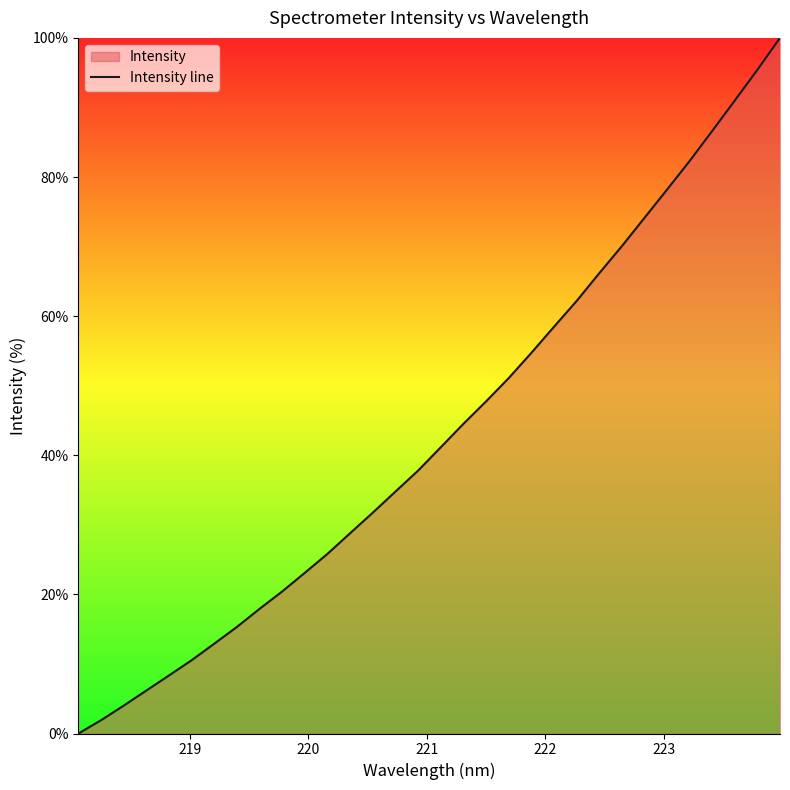

What is the maximum value shown in the chart?

100.0